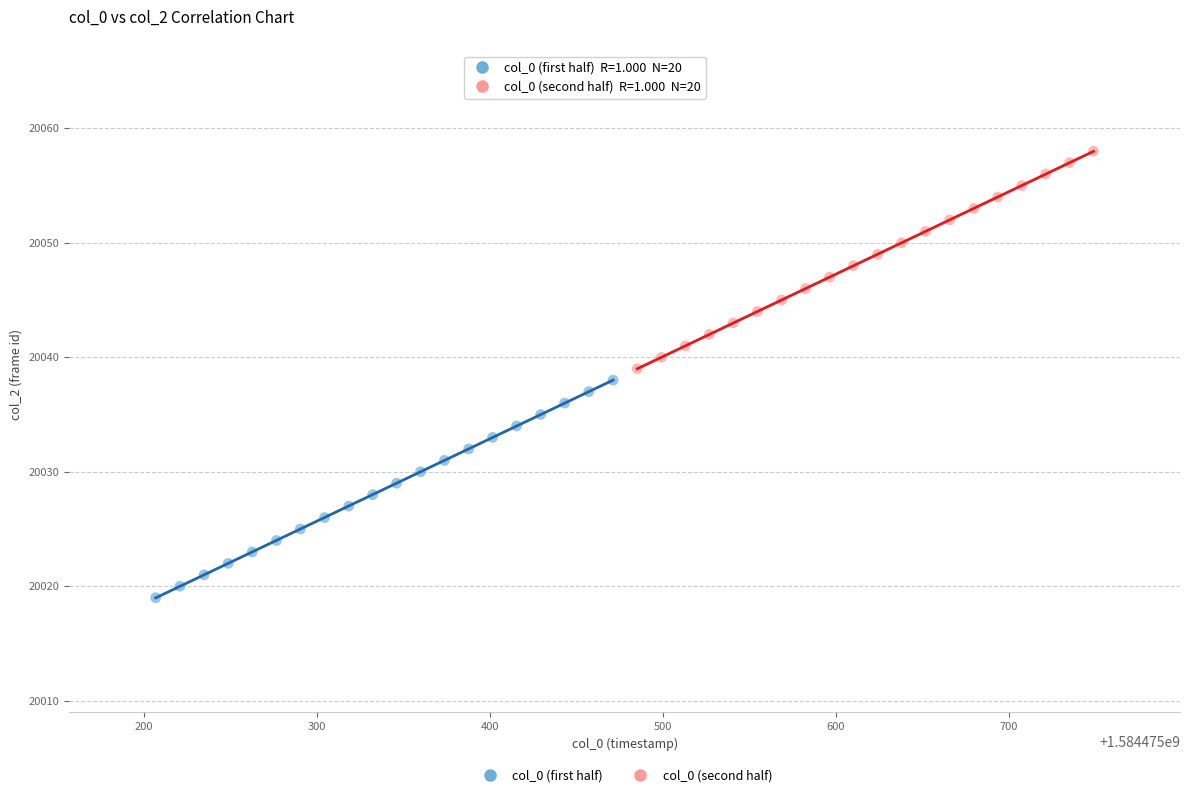

Which series reaches the maximum Y coordinate?

col_0 (second half)